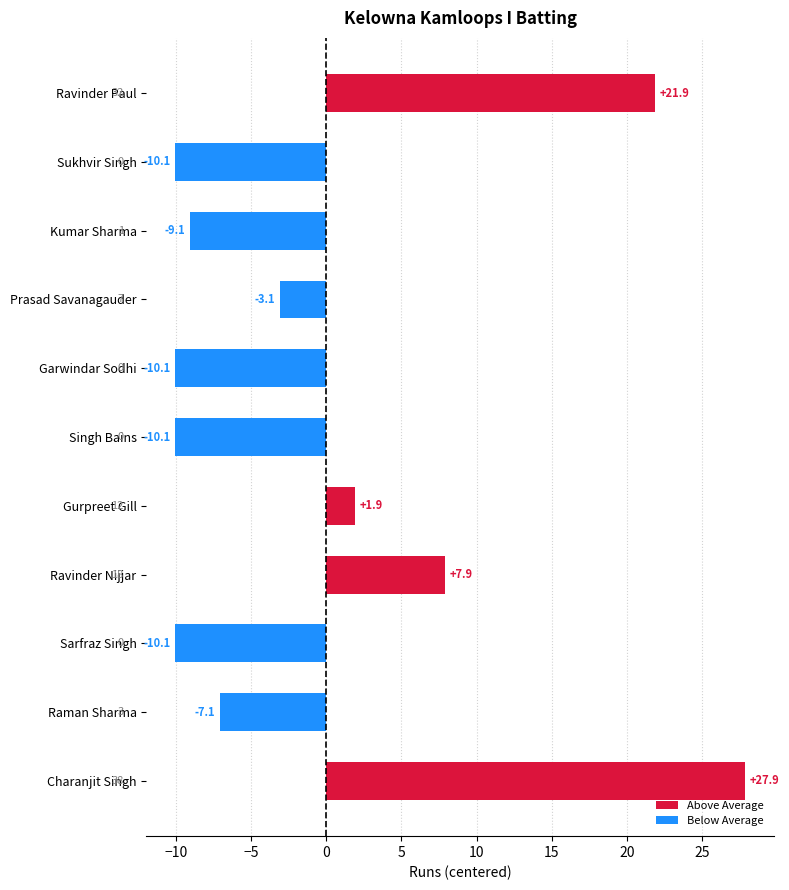

Reading bottom to top, extract all data points from this chart.

27.9	-7.1	-10.1	7.9	1.9	-10.1	-10.1	-3.1	-9.1	-10.1	21.9